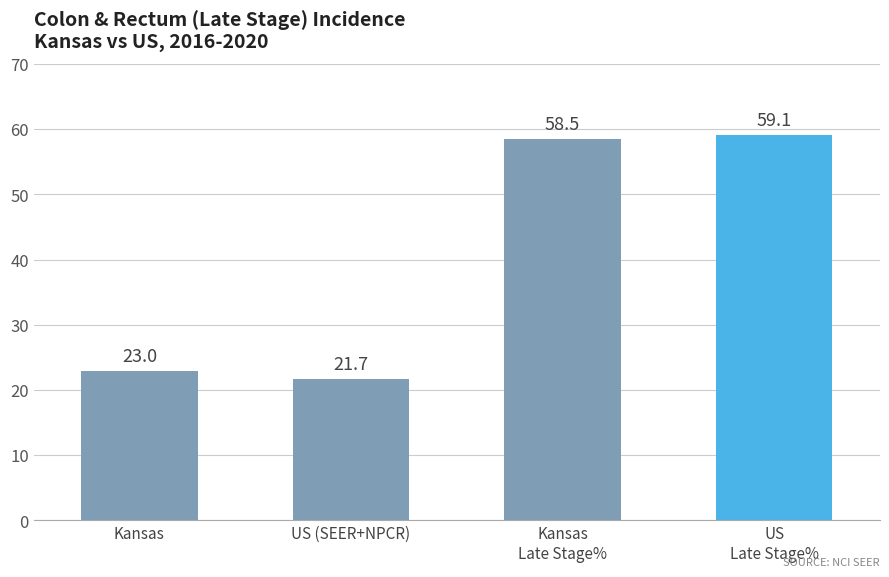

True or false: the data shows 59.1 at US Late Stage %.

True